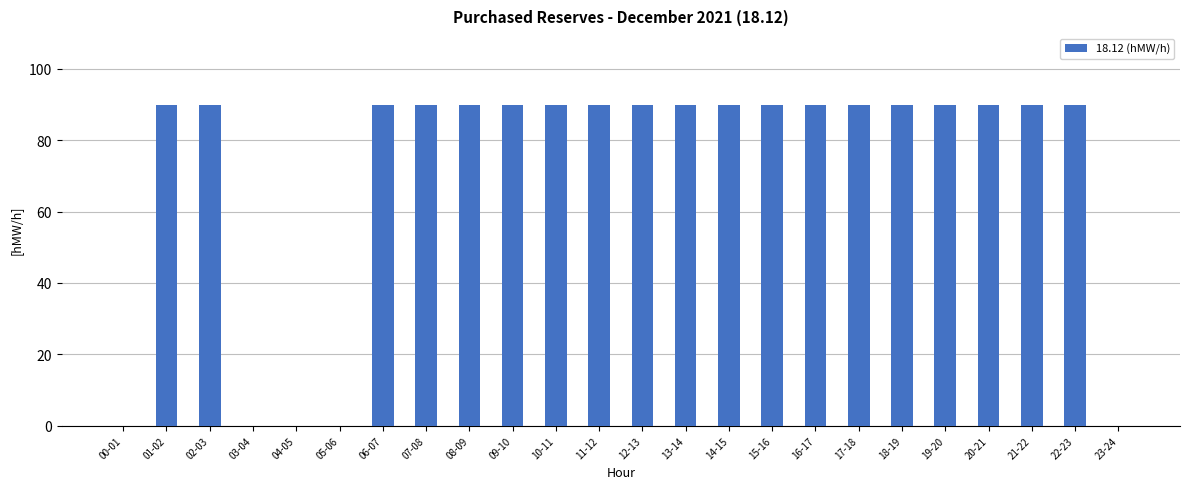

What is the sum of the values at 00-01 and 17-18?

90